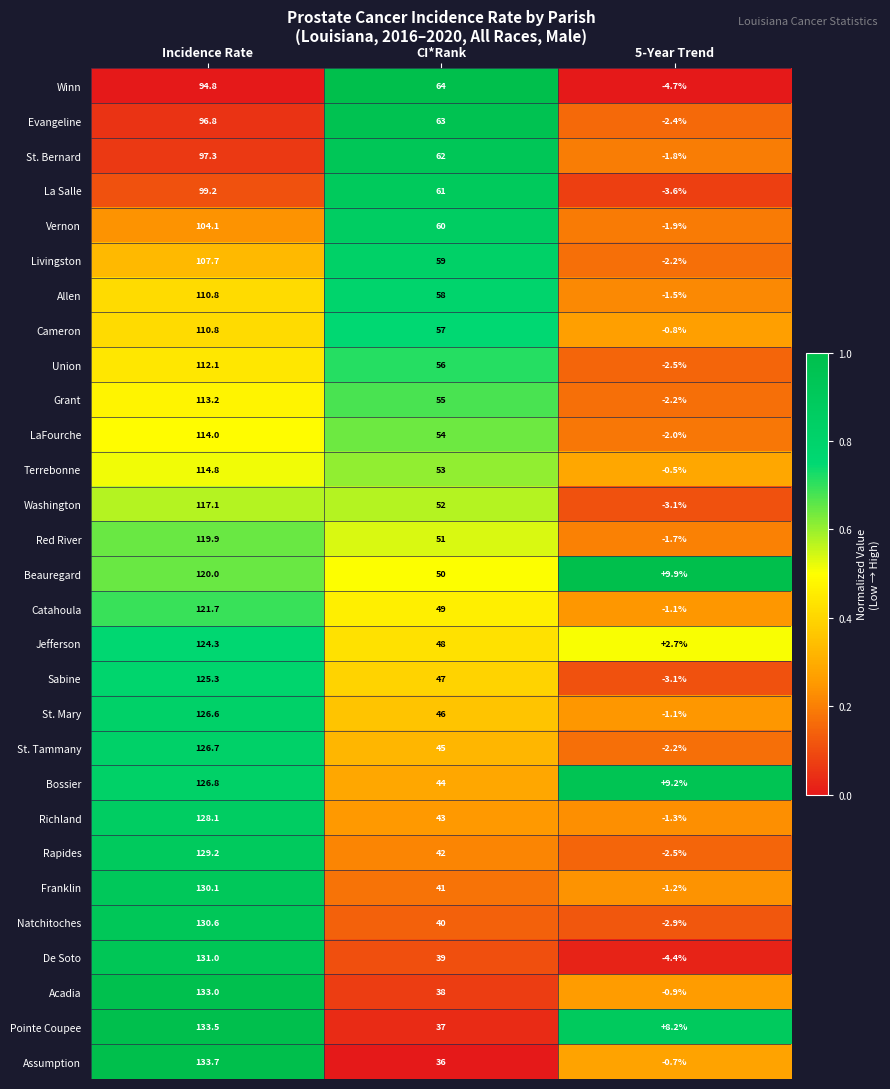

What is the minimum value shown in the chart?

-4.7